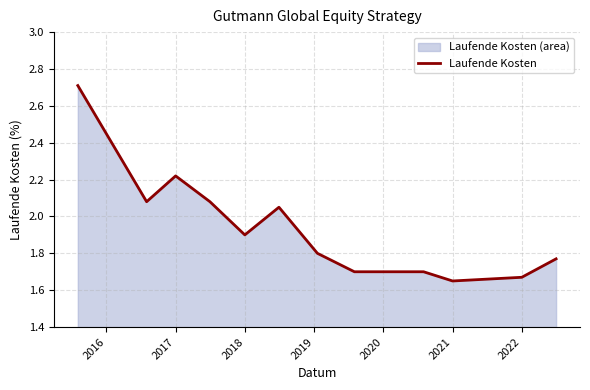

What is the greatest value displayed?

2.7